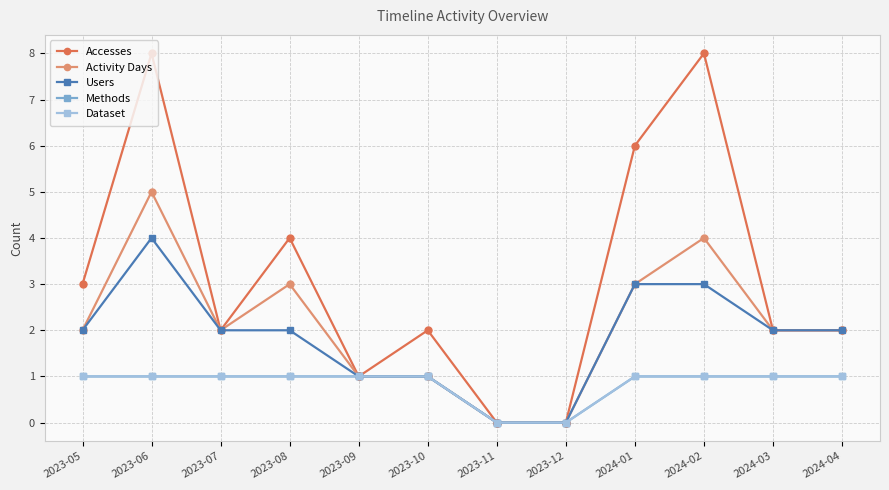

What is the value of the Dataset point at the 9th from the left?

1